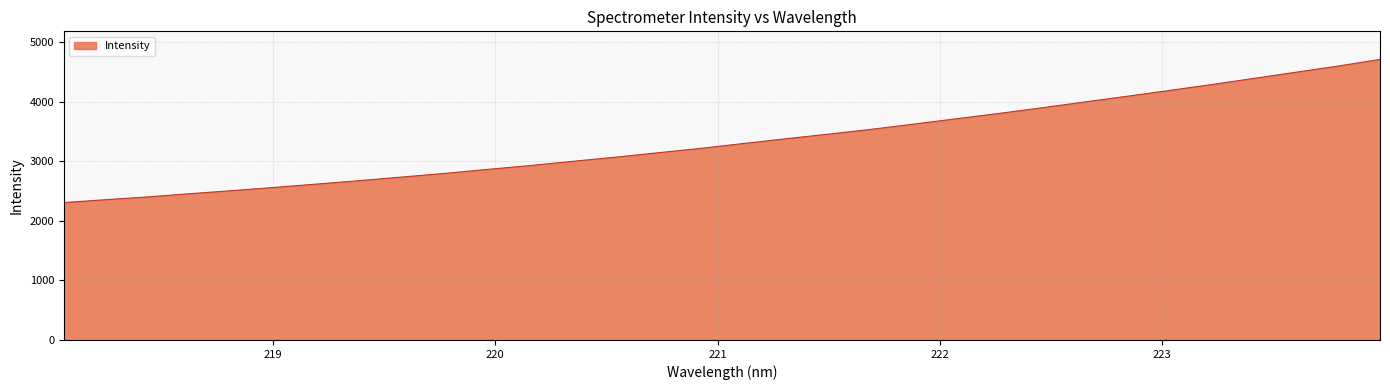

What is the greatest value displayed?

4714.3